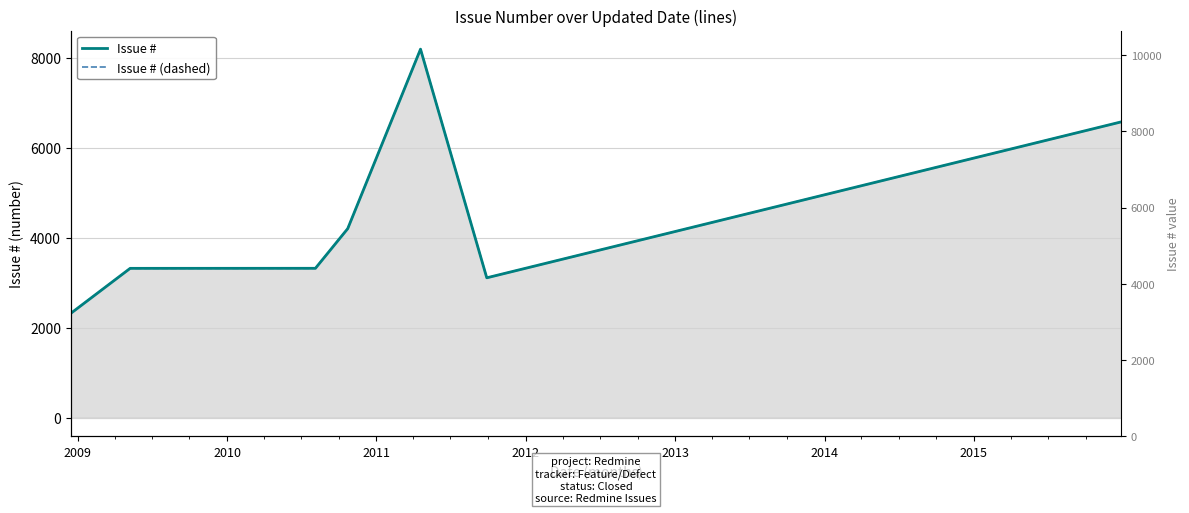

What are all the series names shown in the legend?

Issue #, Issue # (dashed)